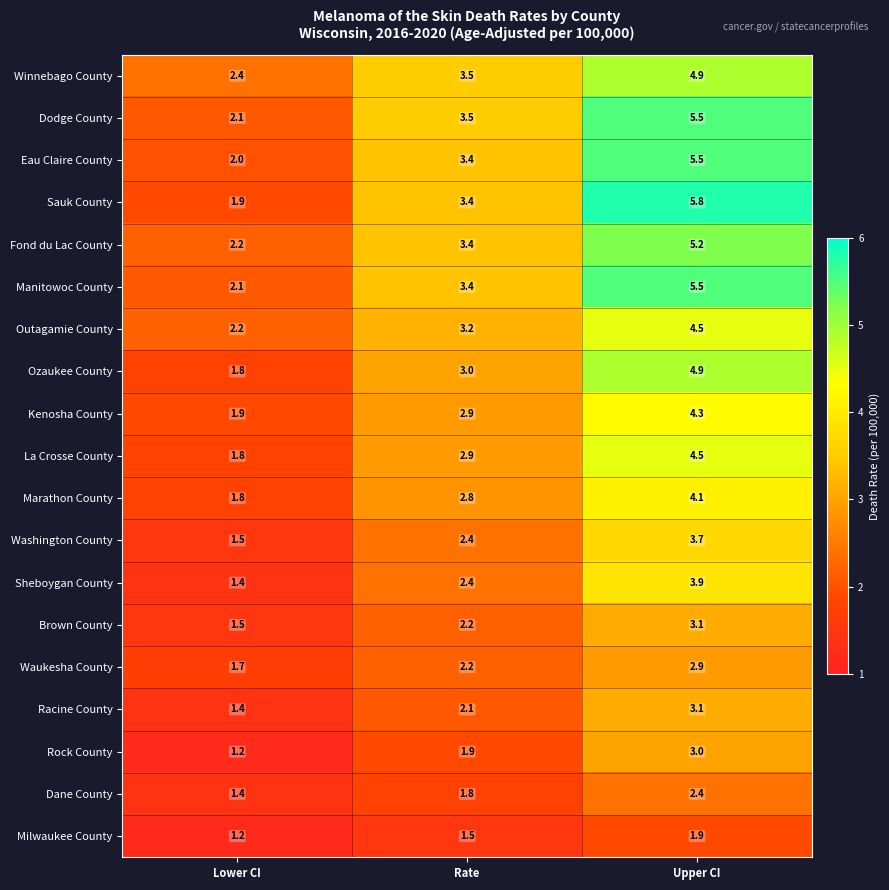

Which series has the largest range (max minus min)?

Sauk County